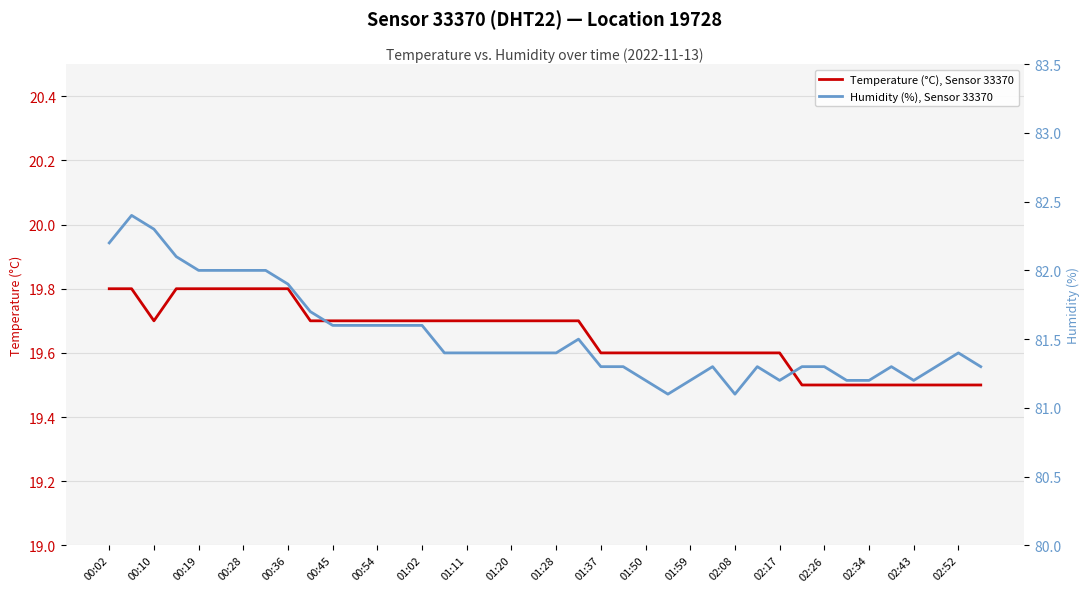

Which series has the largest total across all categories?

Humidity (%), Sensor 33370